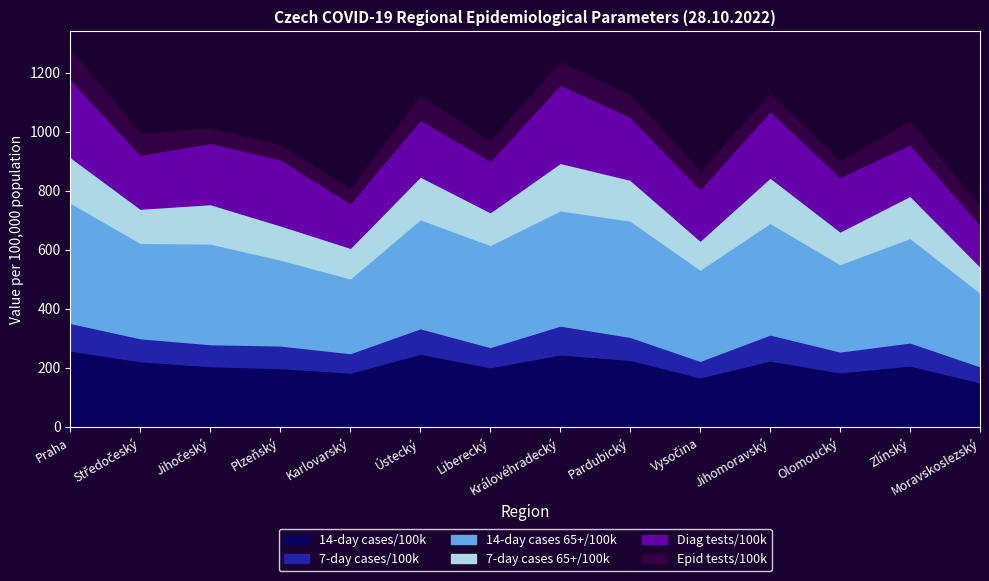

True or false: 14-day cases/100k and Epid tests/100k intersect in this chart.

False